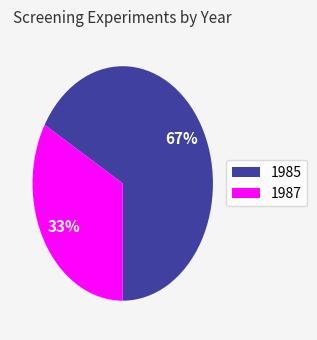

Which has a higher value, 1987 or 1985?

1985